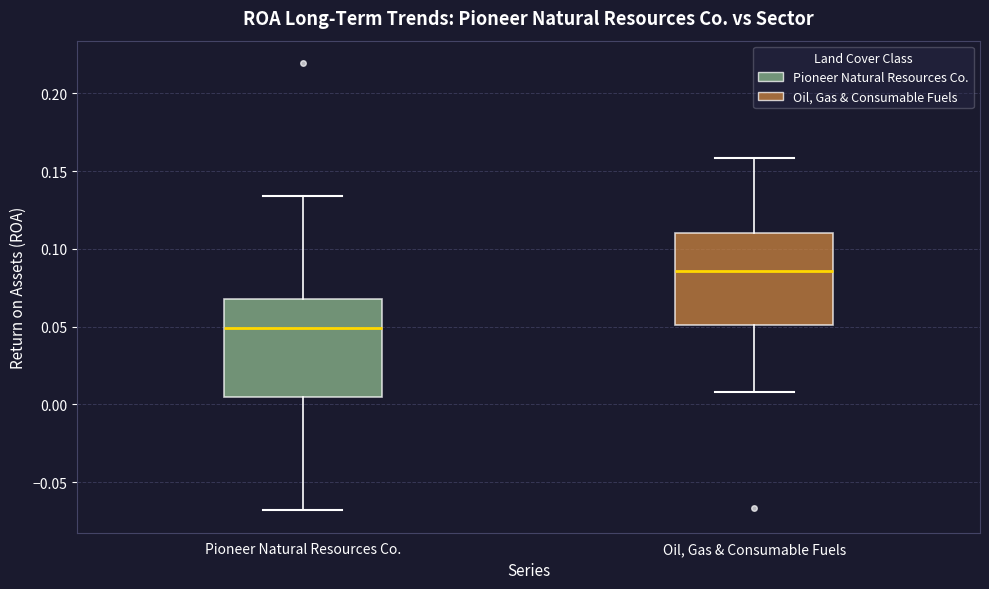

Which box has the highest median line?

Oil, Gas & Consumable Fuels